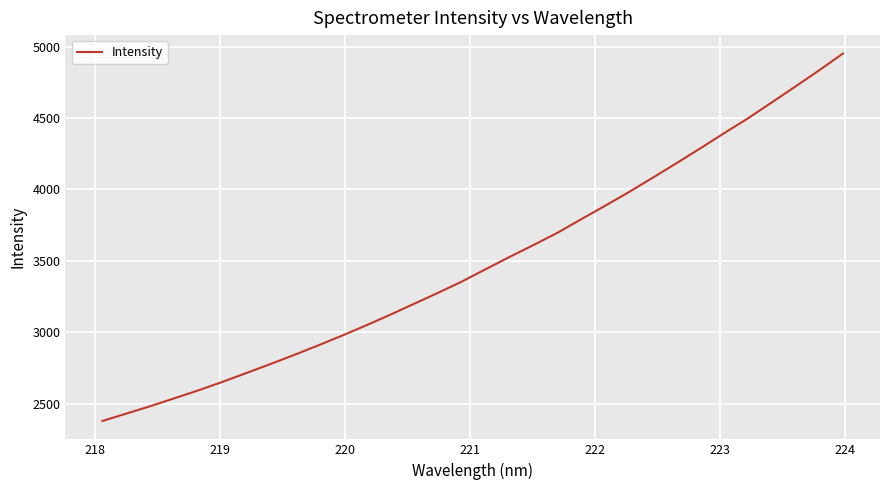

What is the maximum value shown in the chart?

4951.6